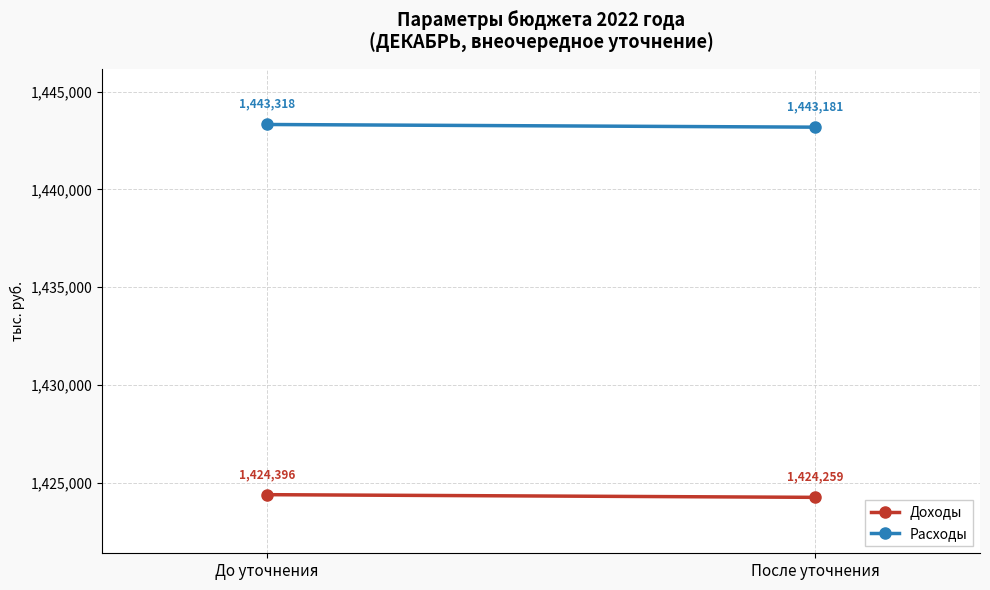

Reading right to left, list all the values displayed in this chart.

Доходы: После уточнения=1424259.0	До уточнения=1424396.0
Расходы: После уточнения=1443181.4	До уточнения=1443318.4